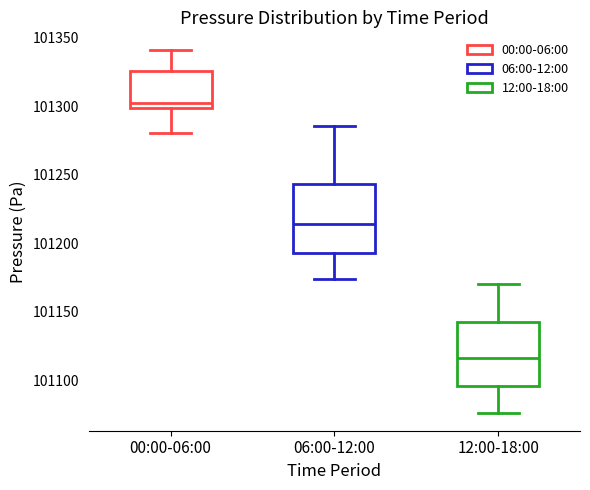

Reading left to right, transcribe this box plot: for each box, give where its median line is, the range the box spans, and where its two whiskers end, as read against the y-axis. The values are not printed on the chart, so give them approximately, as read against the axis.

00:00-06:00: median 101300 (just above the box's lower edge), box 101300 to 101325, whiskers 101280 to 101340
06:00-12:00: median 101215, box 101195 to 101245, whiskers 101175 to 101285
12:00-18:00: median 101115, box 101095 to 101145, whiskers 101075 to 101170